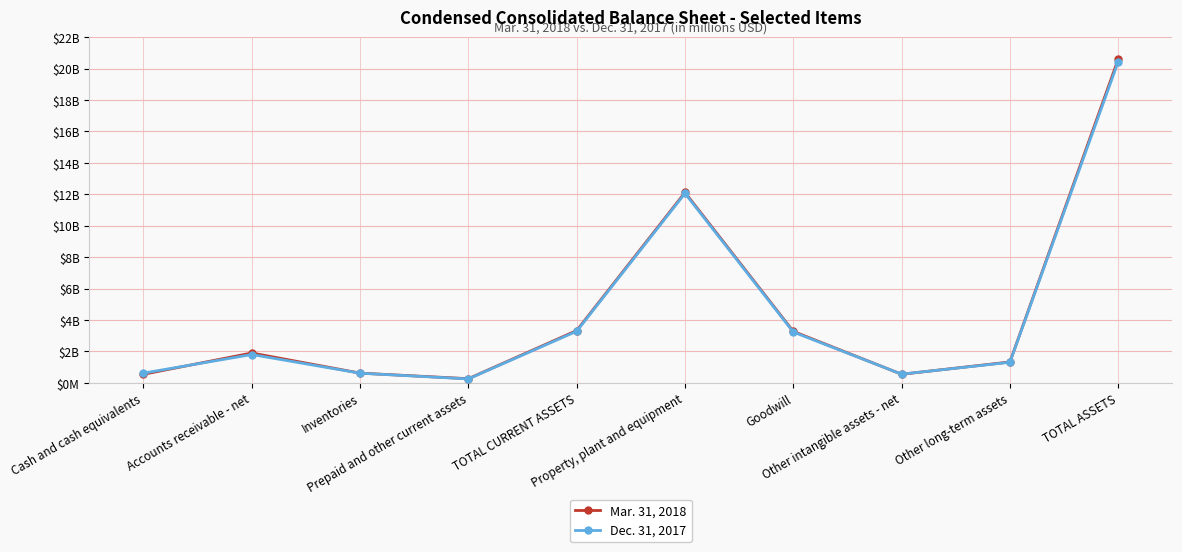

What is the lowest value of the Dec. 31, 2017 series?

250